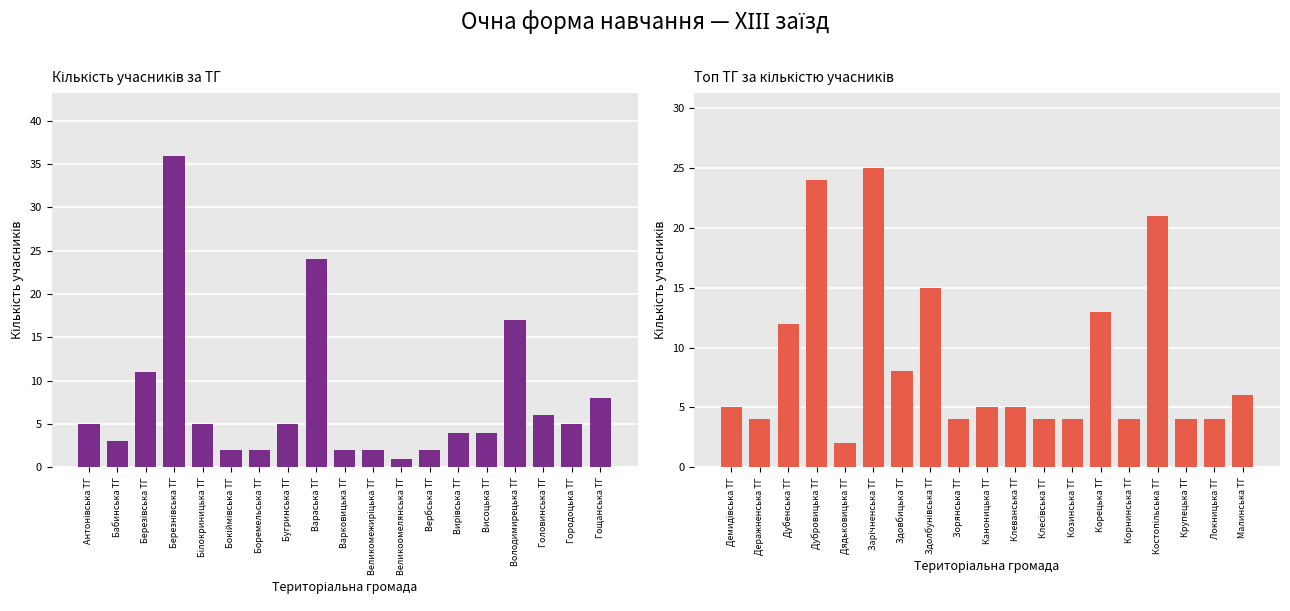

What is the difference between the maximum and minimum values?

23